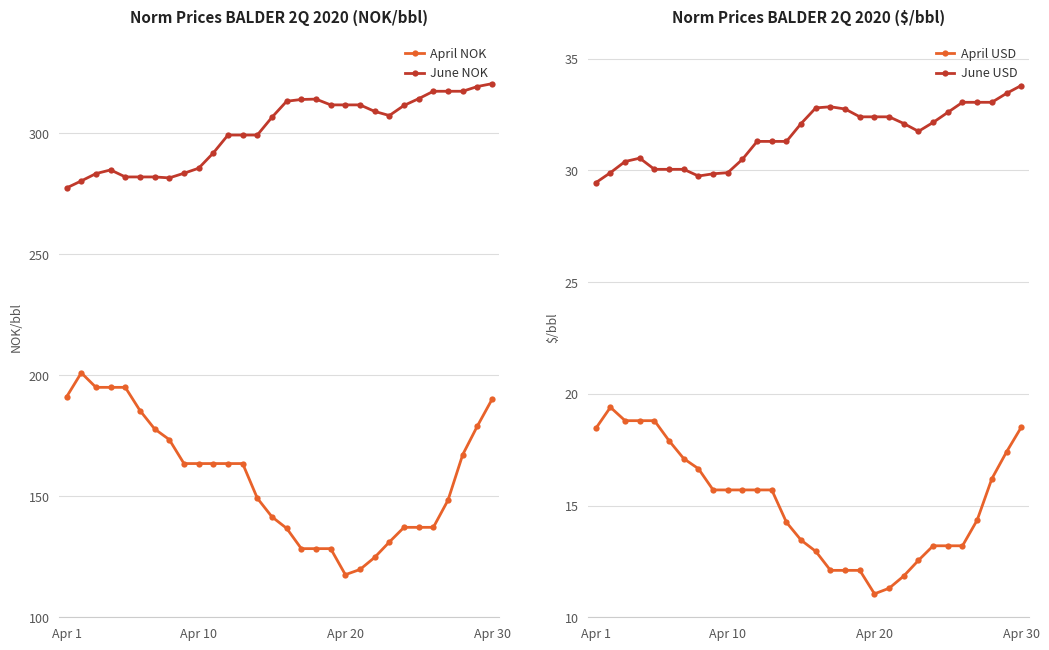

How many values in the June USD series are below 32?

15